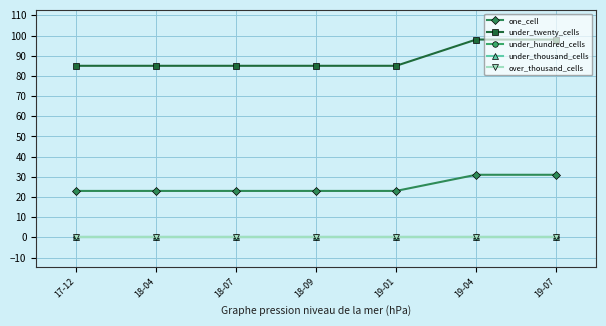

True or false: under_twenty_cells and under_thousand_cells cross at least once.

False